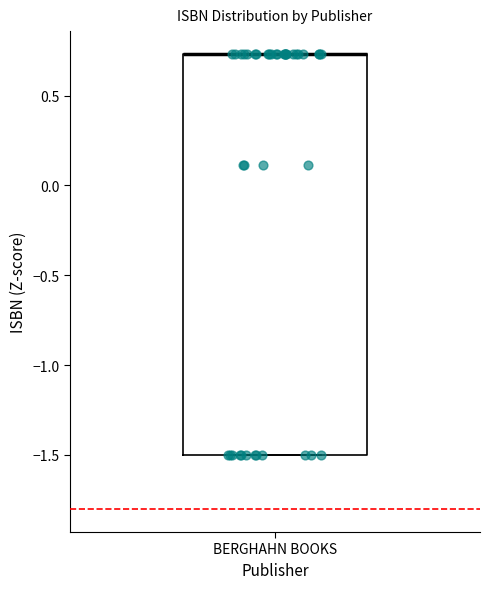

Read this box plot against the y-axis: the position of the median line, the range covered by the box, and the ends of both whiskers. The values are not printed on the chart, so give them approximately, as read against the axis.

median 0.75 (drawn on the box's upper edge), box -1.50 to 0.75, whiskers -1.50 to 0.75